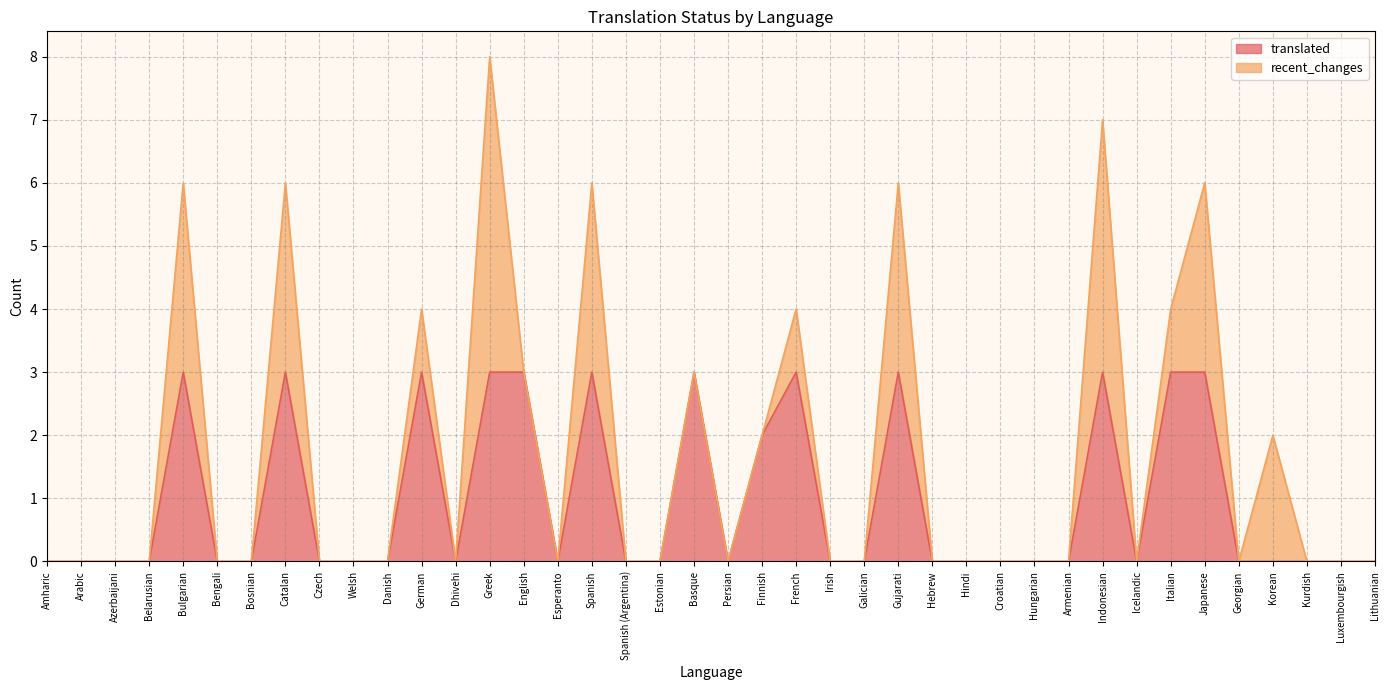

At which category does the data reach its first local valley?

Dhivehi